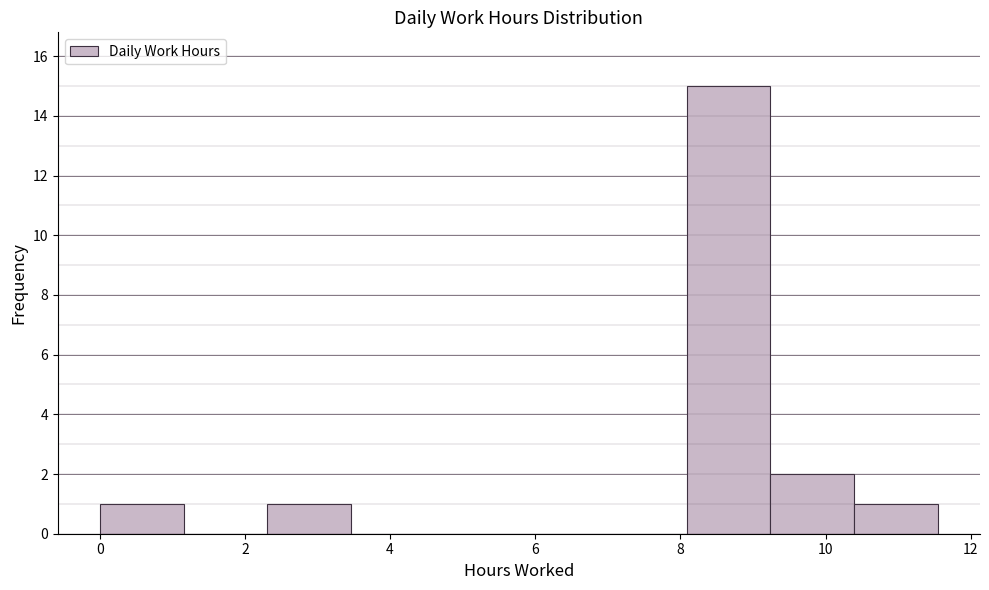

Reading left to right, list every bar in this chart as the range it spans on the x-axis followed by its height. Neither the bar edges nor the heights are printed on the chart, so give them approximately, as read against the axes.

0.0 to 1.2: 1
1.2 to 2.4: 0
2.4 to 3.4: 1
3.4 to 4.6: 0
4.6 to 5.8: 0
5.8 to 7.0: 0
7.0 to 8.0: 0
8.0 to 9.2: 15
9.2 to 10.4: 2
10.4 to 11.6: 1